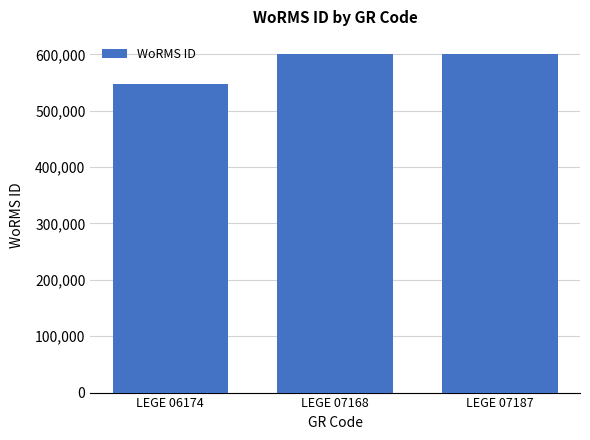

How many bars are there in total?

3